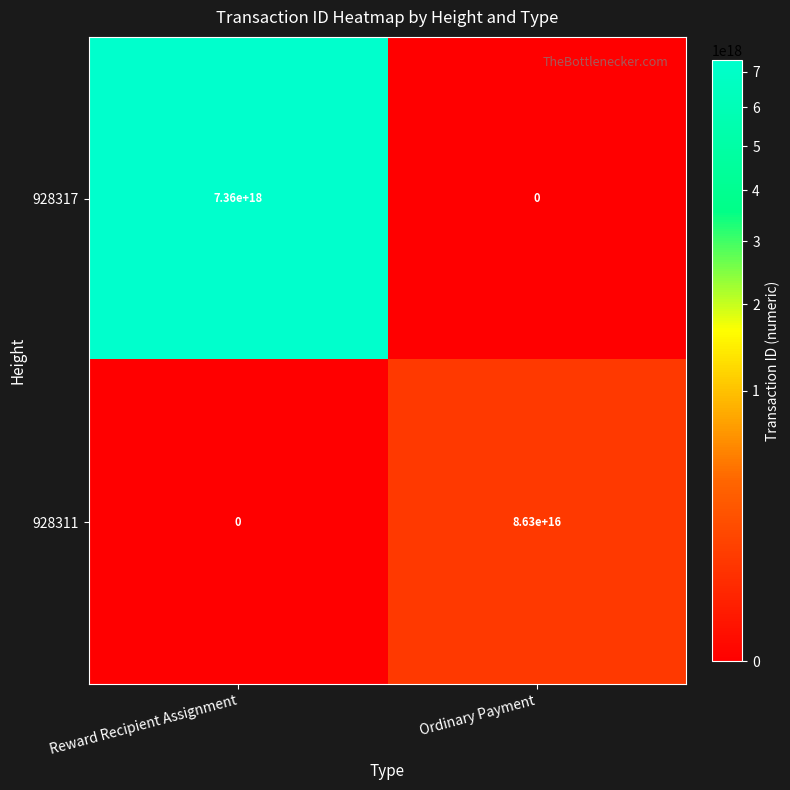

At which label does 928311 reach its minimum?

Reward Recipient Assignment